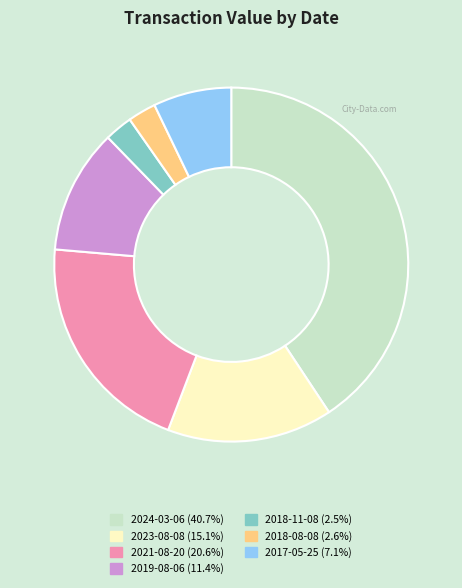

Is there a majority slice in this chart?

No